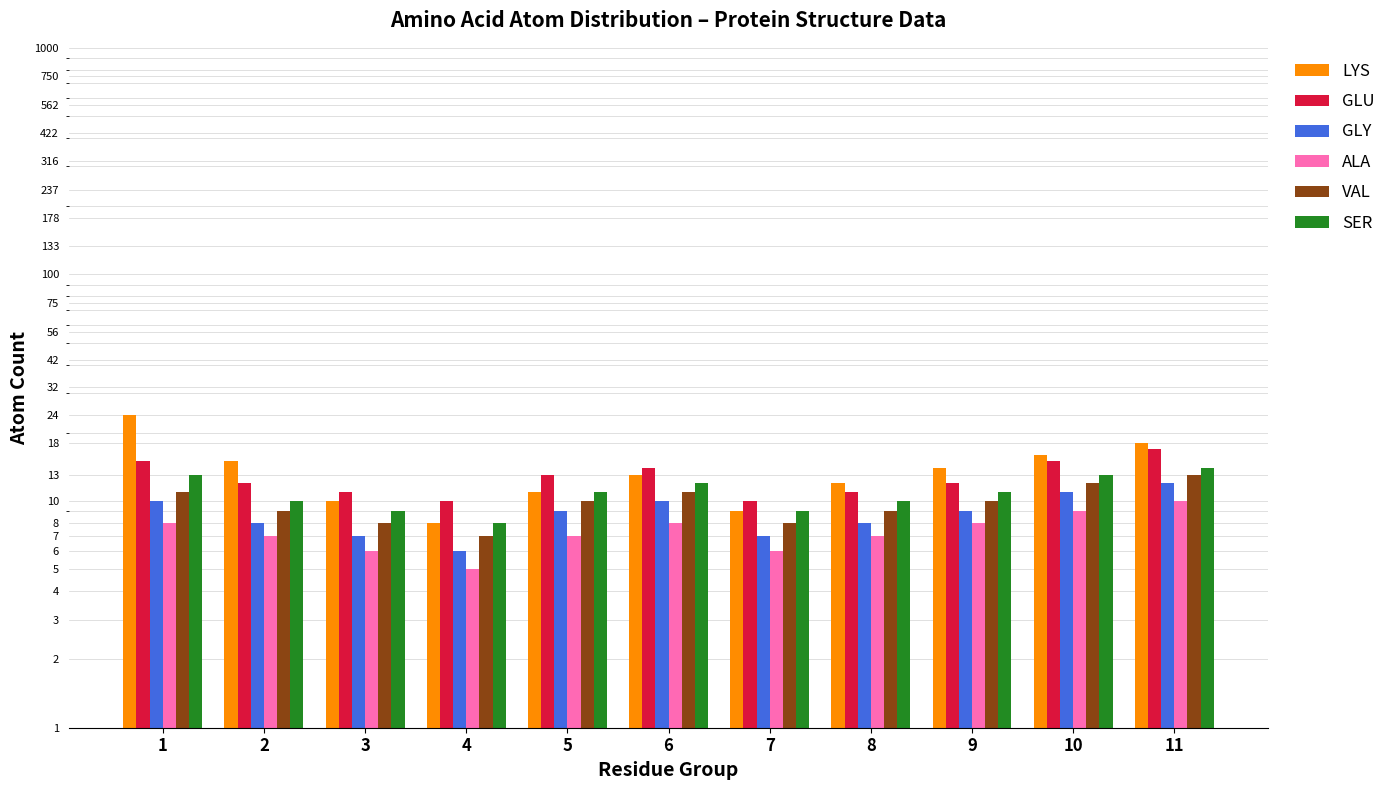

Where does the GLU series first go above 12?

1